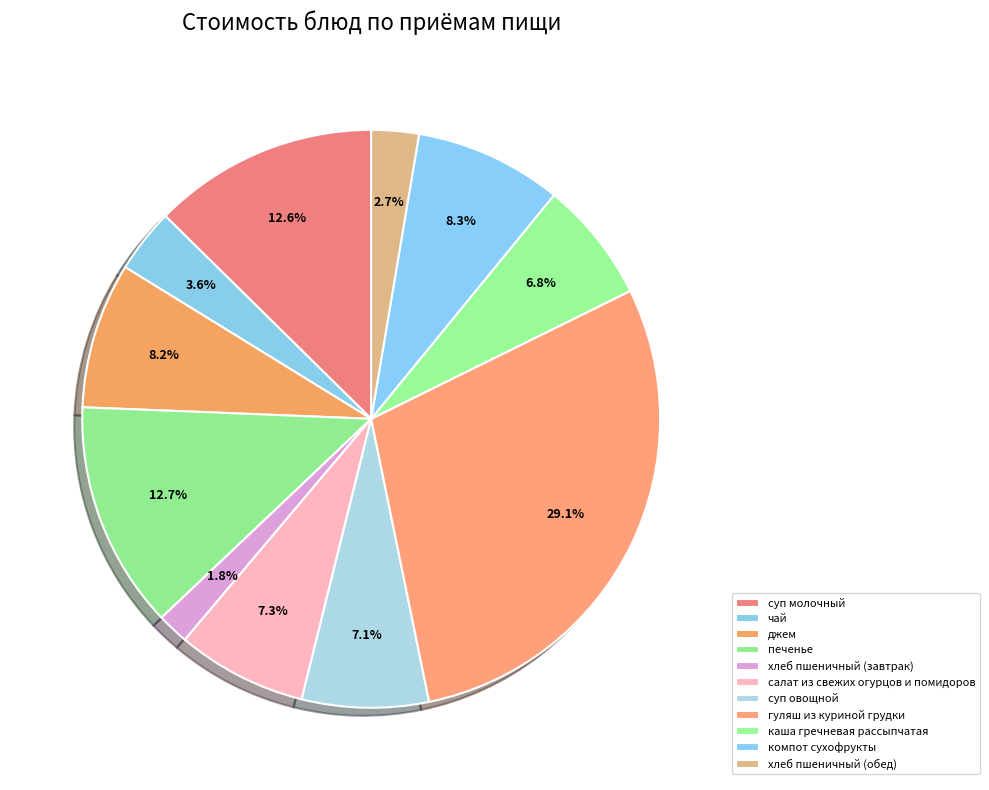

Between хлеб пшеничный (обед) and каша гречневая рассыпчатая, which is larger?

каша гречневая рассыпчатая